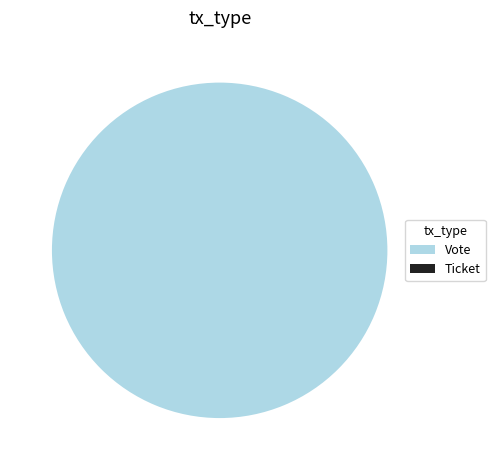

Does any single category account for the majority?

Yes